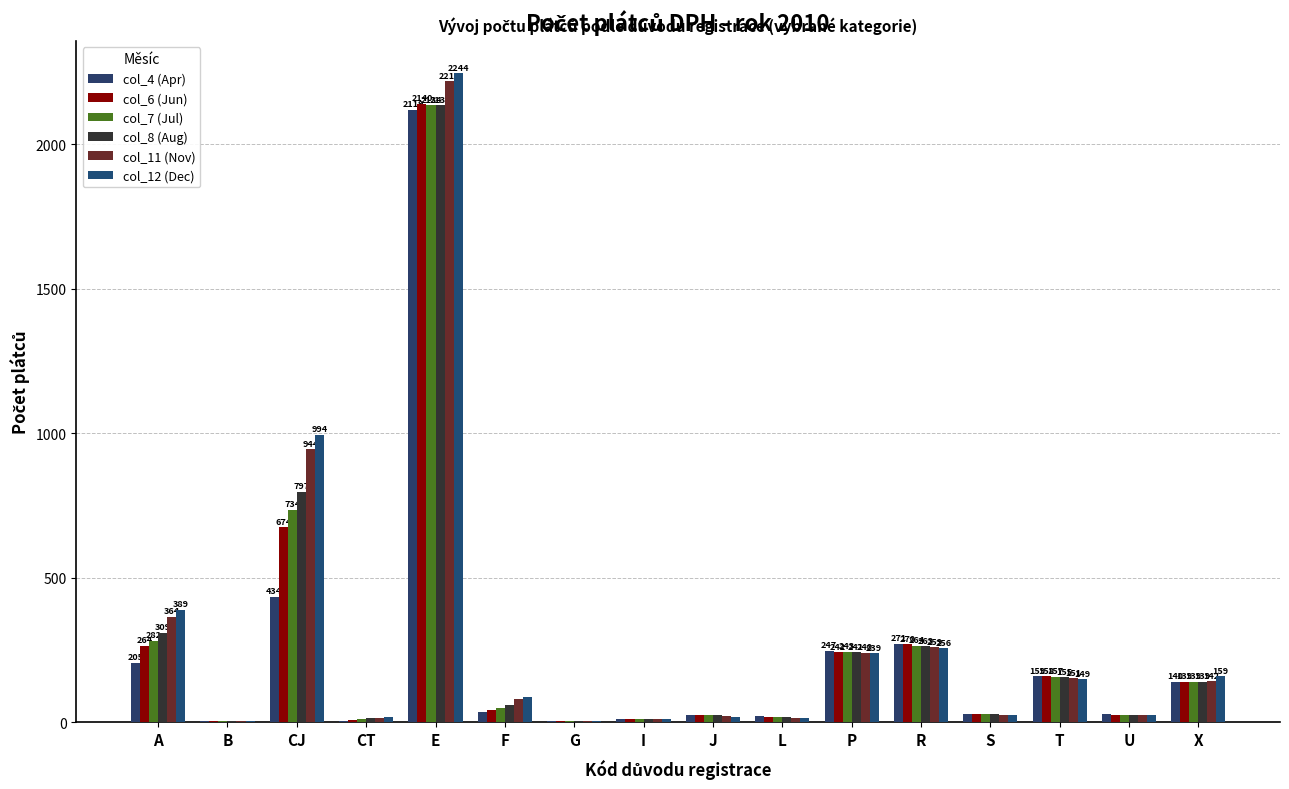

What is the minimum value shown in the chart?

2